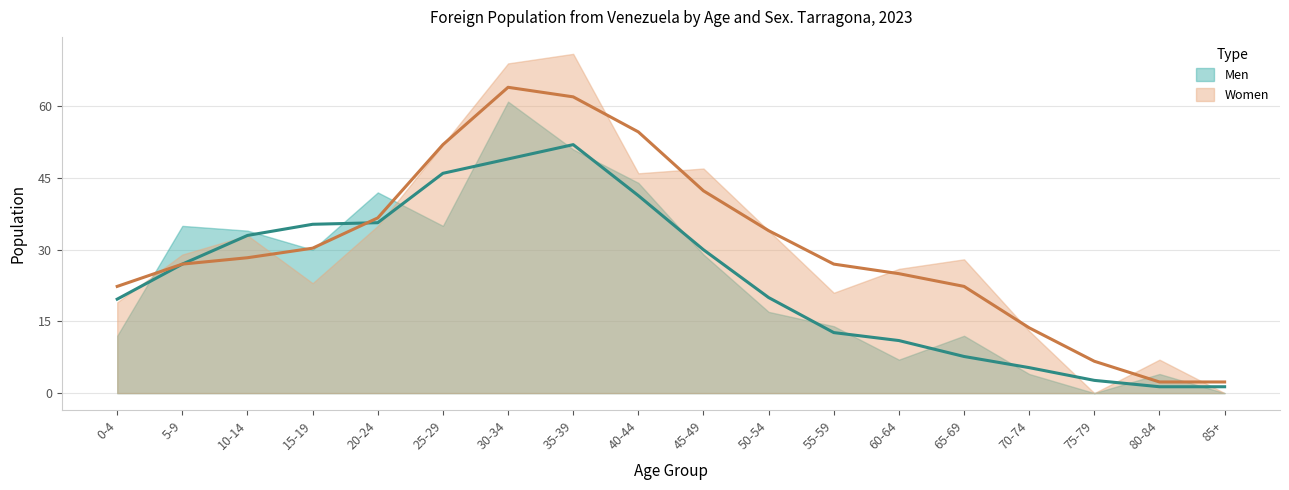

At which label does Men first exceed 29?

5-9